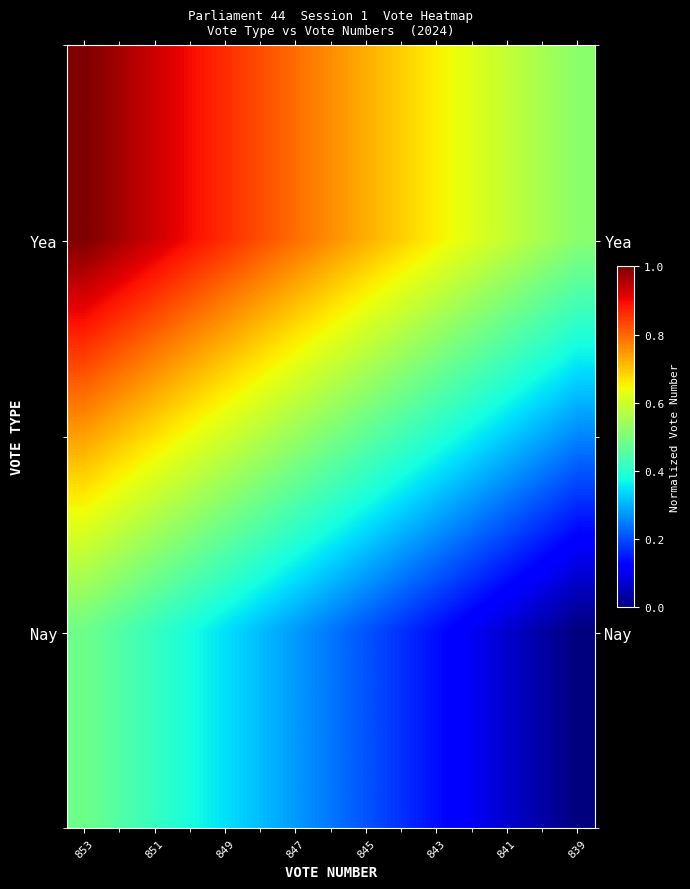

How many data points does each series have?

15